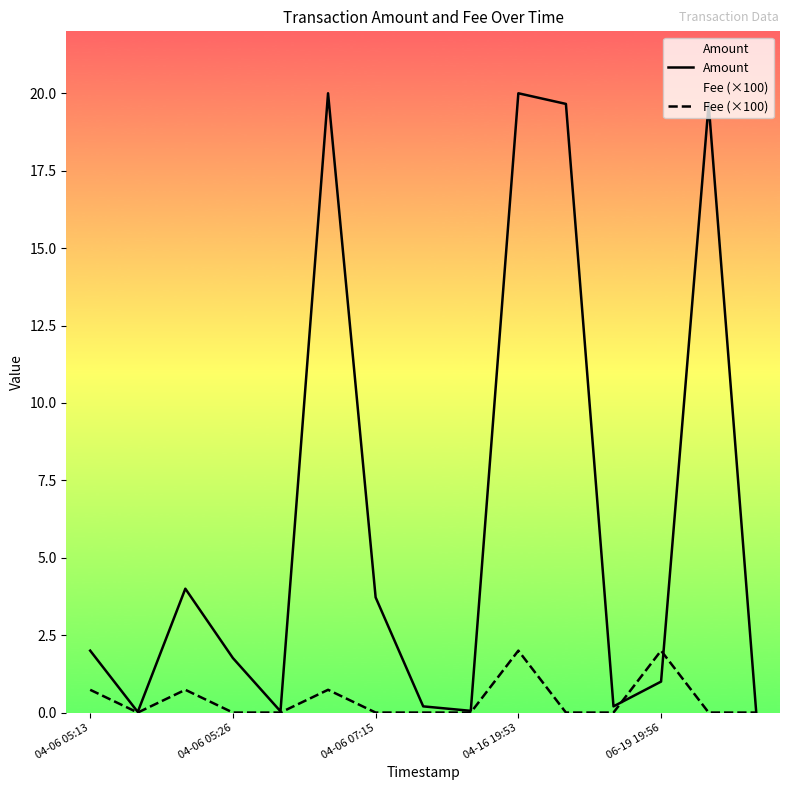

True or false: Fee (×100) has a value of 1.2 at 10.

False